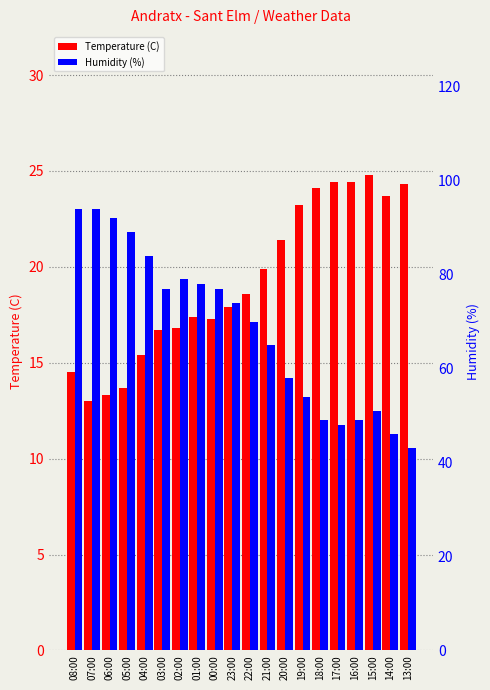

Reading left to right, transcribe all the data shown in this chart.

Temperature (C): 08:00=14.5	07:00=13.0	06:00=13.3	05:00=13.7	04:00=15.4	03:00=16.7	02:00=16.8	01:00=17.4	00:00=17.3	23:00=17.9	22:00=18.6	21:00=19.9	20:00=21.4	19:00=23.2	18:00=24.1	17:00=24.4	16:00=24.4	15:00=24.8	14:00=23.7	13:00=24.3
Humidity (%): 08:00=94.0	07:00=94.0	06:00=92.0	05:00=89.0	04:00=84.0	03:00=77.0	02:00=79.0	01:00=78.0	00:00=77.0	23:00=74.0	22:00=70.0	21:00=65.0	20:00=58.0	19:00=54.0	18:00=49.0	17:00=48.0	16:00=49.0	15:00=51.0	14:00=46.0	13:00=43.0